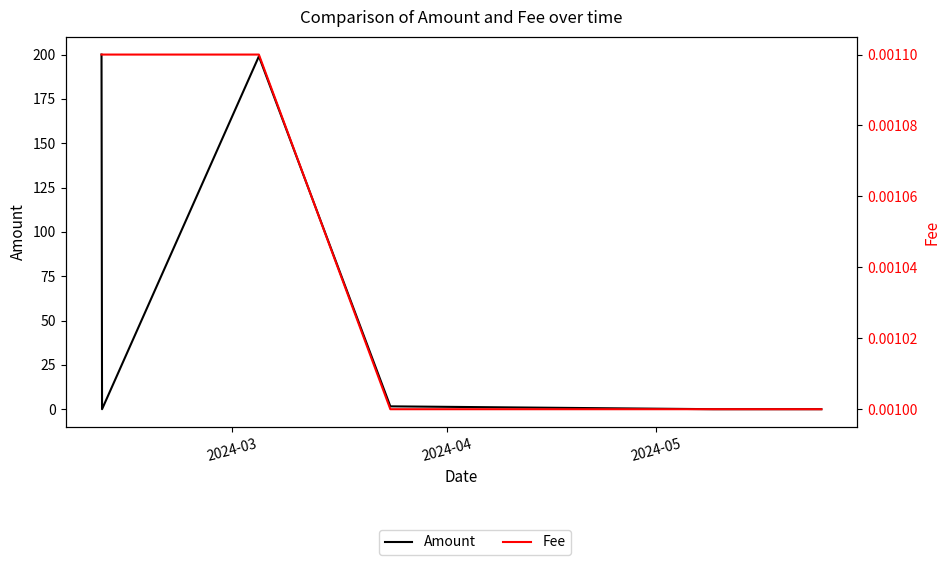

List the series in order of their overall mean, highest first.

Amount, Fee